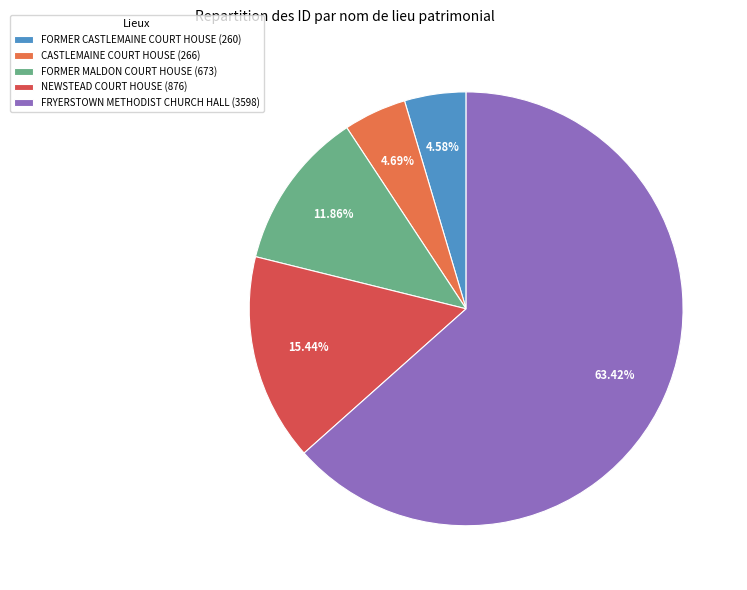

True or false: FRYERSTOWN METHODIST CHURCH HALL accounts for 63% of the total.

True